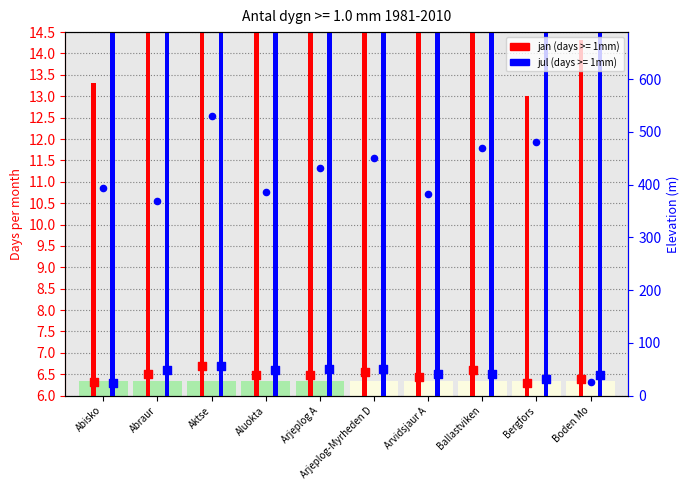

What is the change in value from Abisko to Bergfors?

+86.6